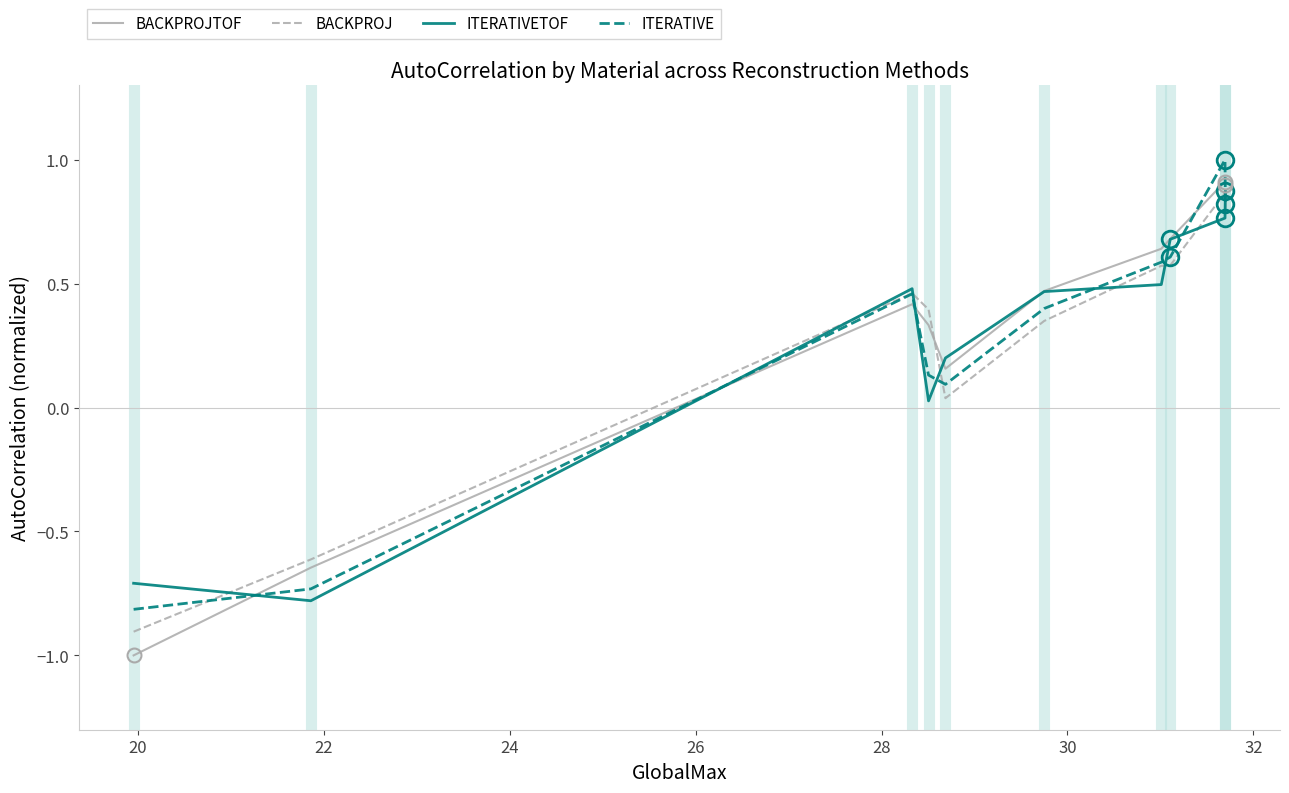

Which series has the largest range (max minus min)?

BACKPROJTOF